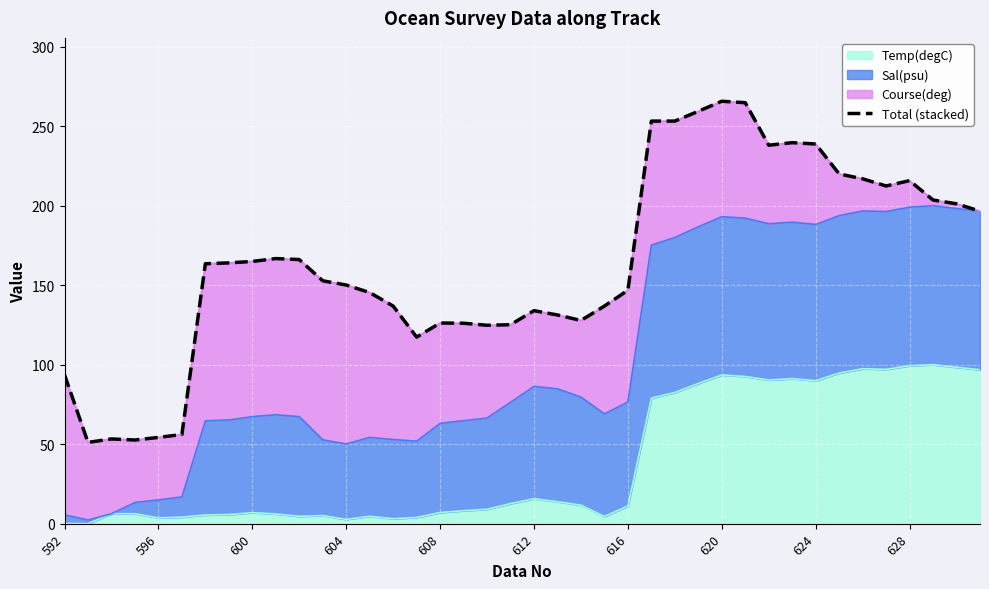

What is the difference between the maximum and second lowest values?

213.1